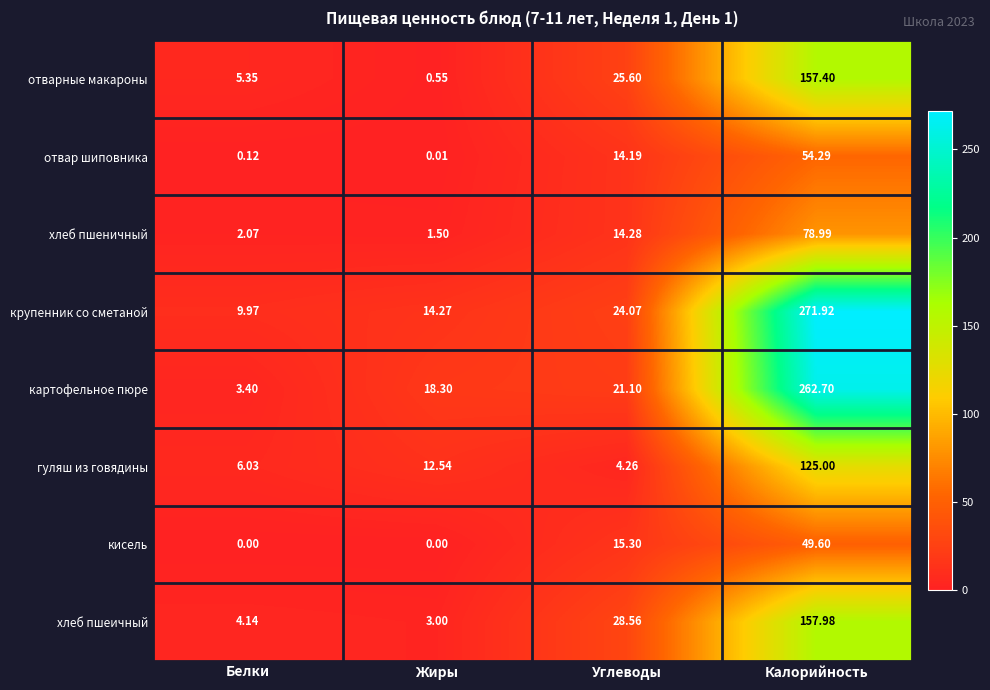

At which label does кисель reach its peak?

Калорийность